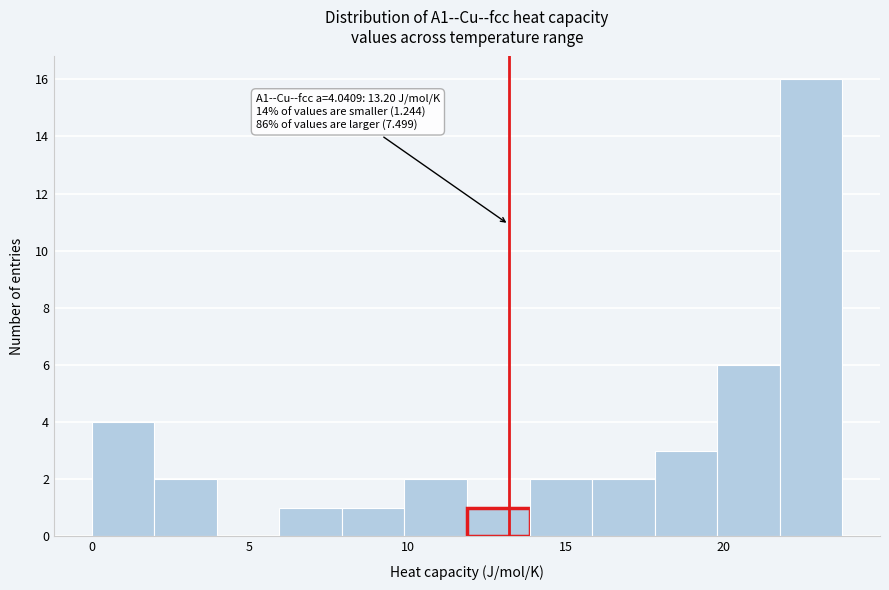

Around what value on the x-axis is the tallest bar? Give the approximate position of its centre, as read against the axis.

23.0